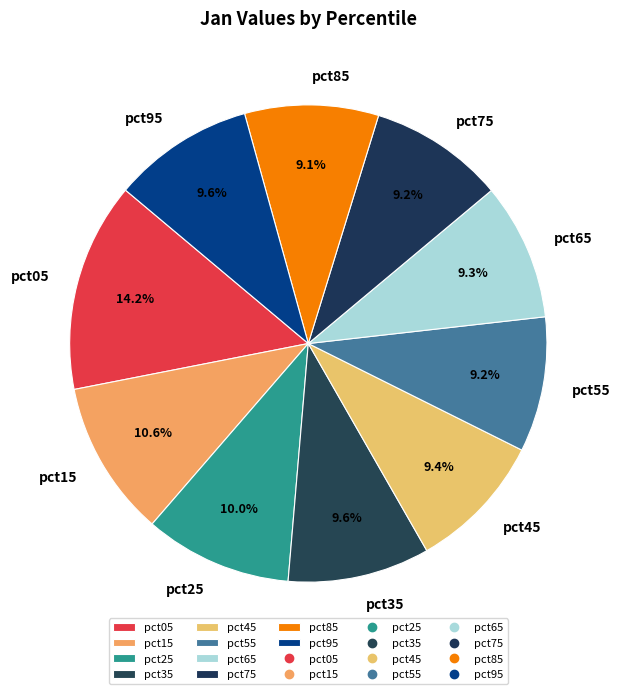

What is the total percentage of pct25 and pct15?

20.6%